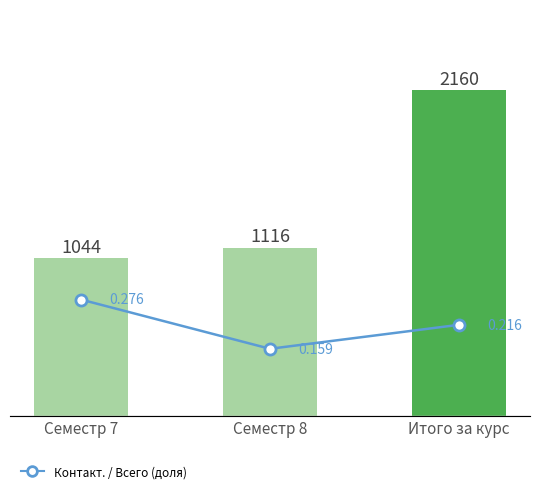

At how many categories does at least one series exceed 980?

3